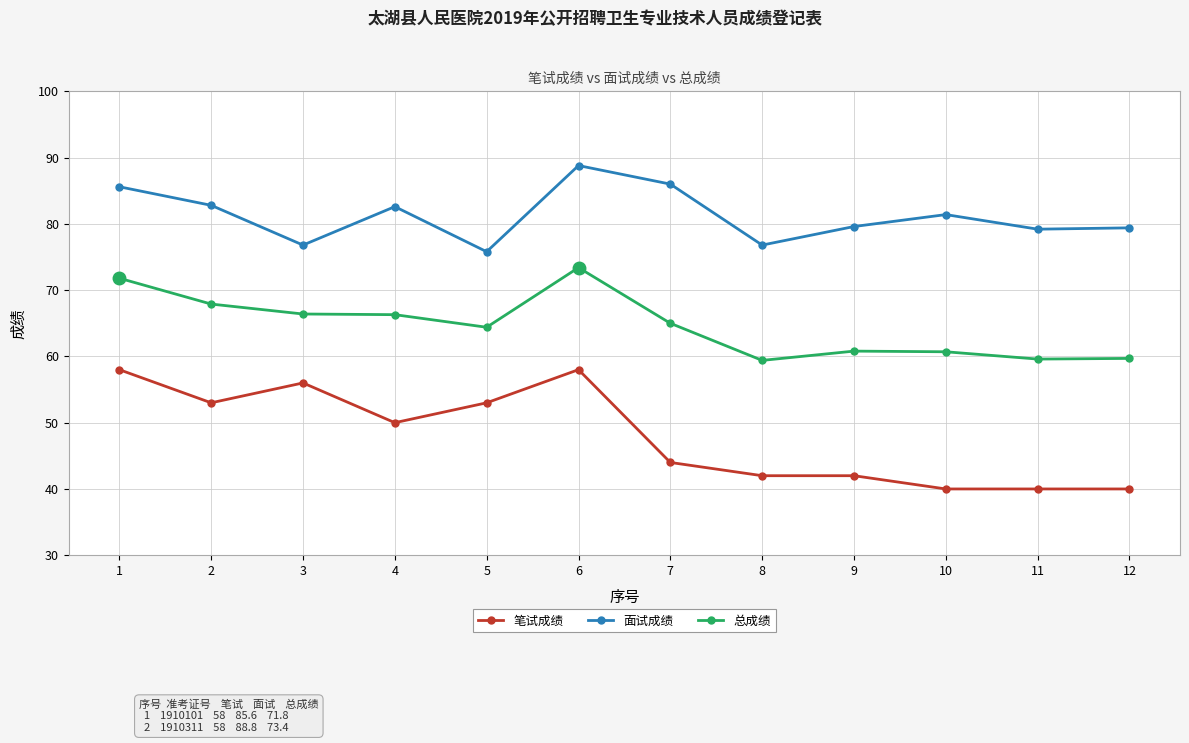

Where is the first local maximum for 笔试成绩?

3